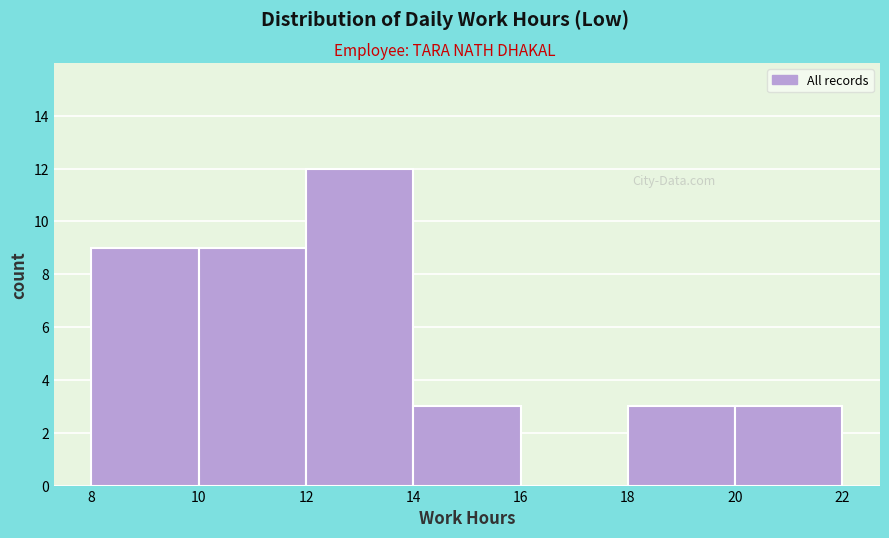

Reading left to right, list every bar in this chart as the range it spans on the x-axis followed by its height. The values are not printed on the chart, so give them approximately, as read against the axis.

8 to 10: 9
10 to 12: 9
12 to 14: 12
14 to 16: 3
16 to 18: 0
18 to 20: 3
20 to 22: 3